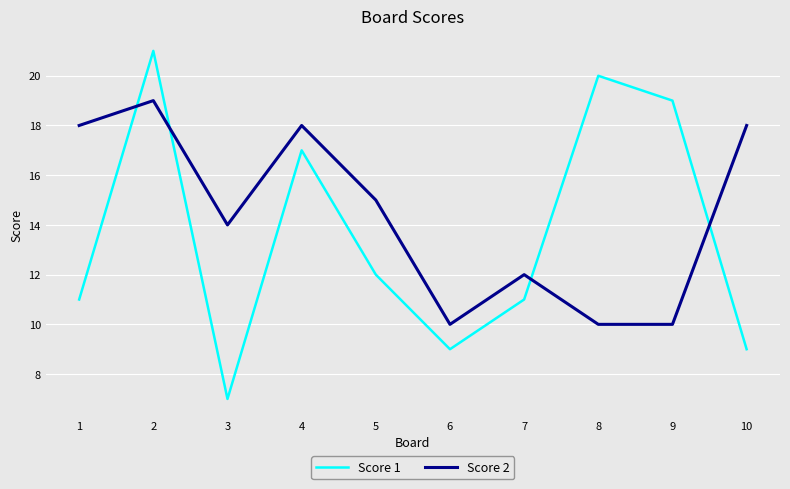

True or false: Score 2 and Score 1 cross at least once.

True